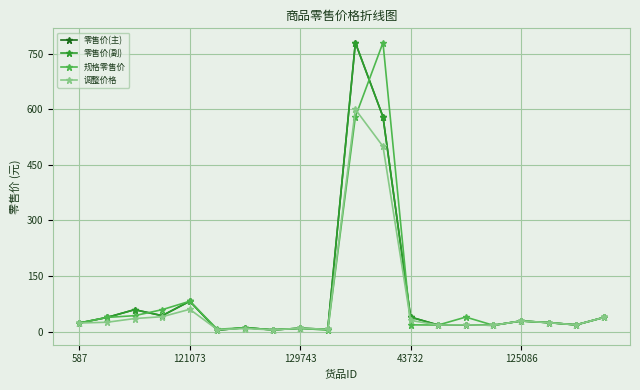

What is the value of the 零售价(副) point at the 3rd from the left?

59.0